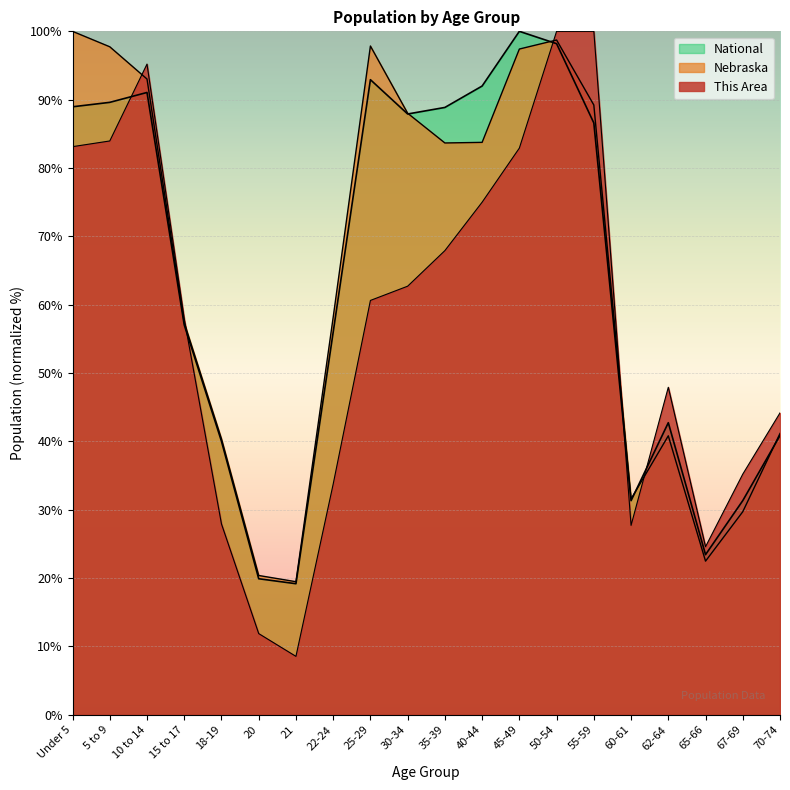

Reading left to right, list all the values displayed in this chart.

This Area: Under 5=83.1	5 to 9=84.0	10 to 14=95.2	15 to 17=57.9	18-19=27.9	20=11.9	21=8.5	22-24=33.8	25-29=60.6	30-34=62.7	35-39=67.9	40-44=75.0	45-49=82.9	50-54=100.0	55-59=100.0	60-61=27.7	62-64=47.9	65-66=24.6	67-69=35.2	70-74=44.2
Nebraska: Under 5=100.0	5 to 9=97.7	10 to 14=93.0	15 to 17=57.4	18-19=40.4	20=20.4	21=19.5	22-24=58.2	25-29=97.9	30-34=88.0	35-39=83.7	40-44=83.8	45-49=97.4	50-54=98.7	55-59=89.2	60-61=31.6	62-64=40.8	65-66=22.5	67-69=29.7	70-74=41.2
National: Under 5=89.0	5 to 9=89.6	10 to 14=91.1	15 to 17=57.0	18-19=40.0	20=19.9	21=19.2	22-24=56.0	25-29=92.9	30-34=87.9	35-39=88.9	40-44=92.0	45-49=100.0	50-54=98.2	55-59=86.6	60-61=31.3	62-64=42.7	65-66=23.4	67-69=31.3	70-74=40.9